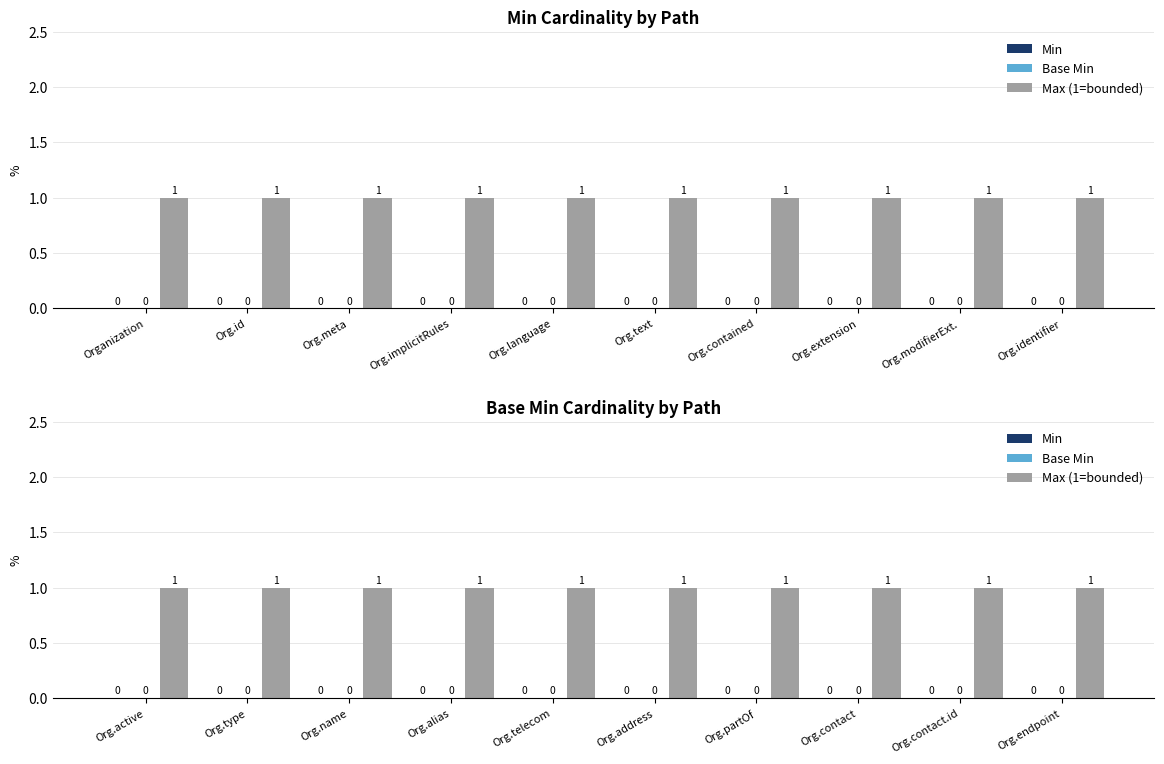

True or false: Max (1=bounded) has a value of 1 at Org.name.

True